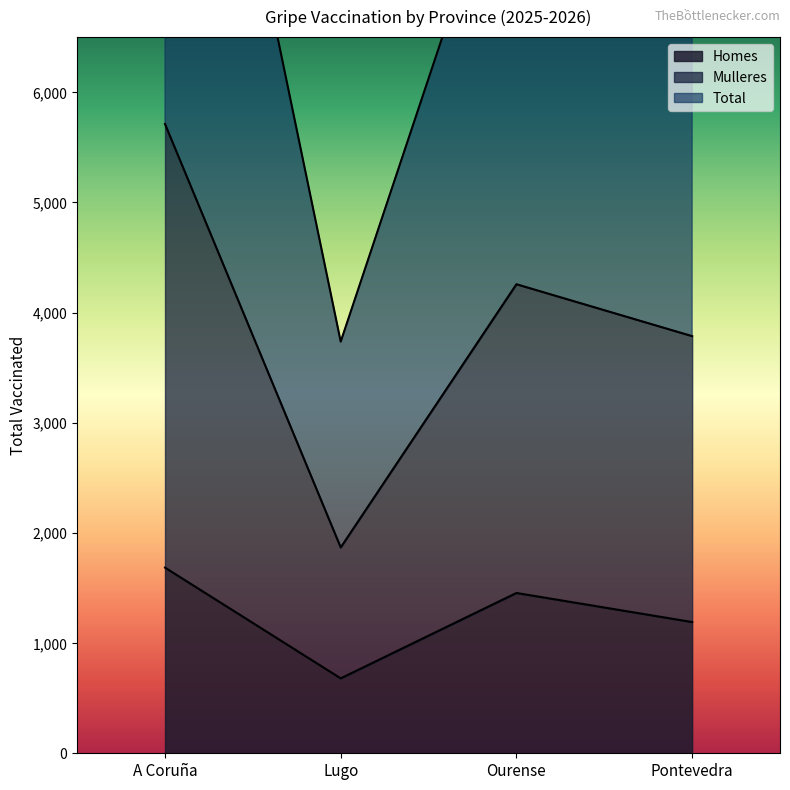

What is the difference between the highest and lowest values at A Coruña?

9737